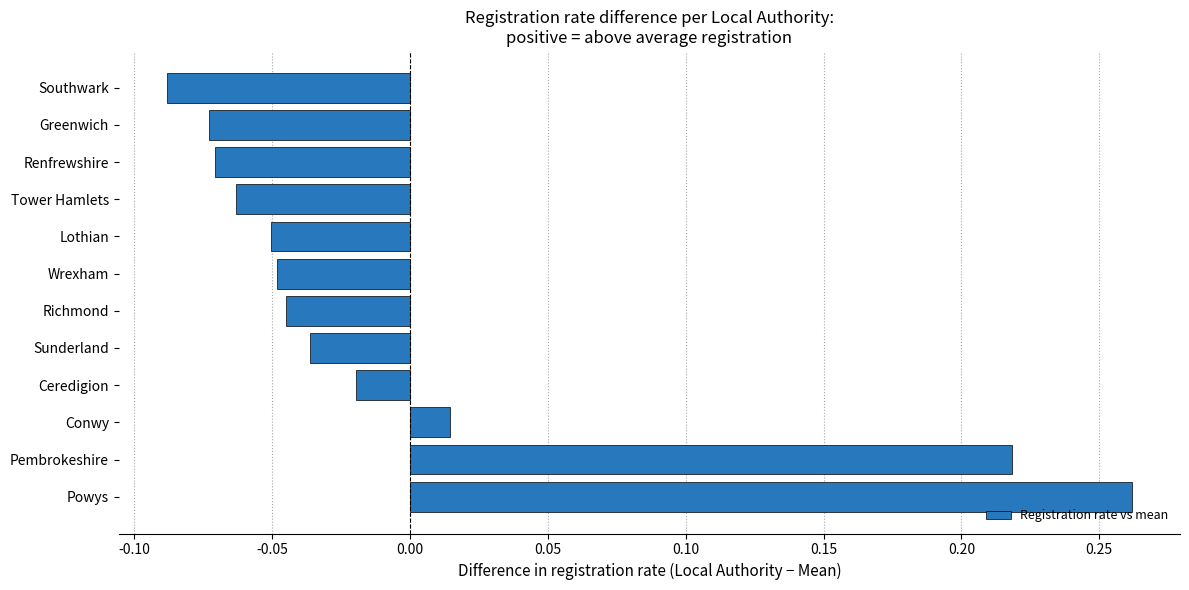

How many values exceed 0?

3